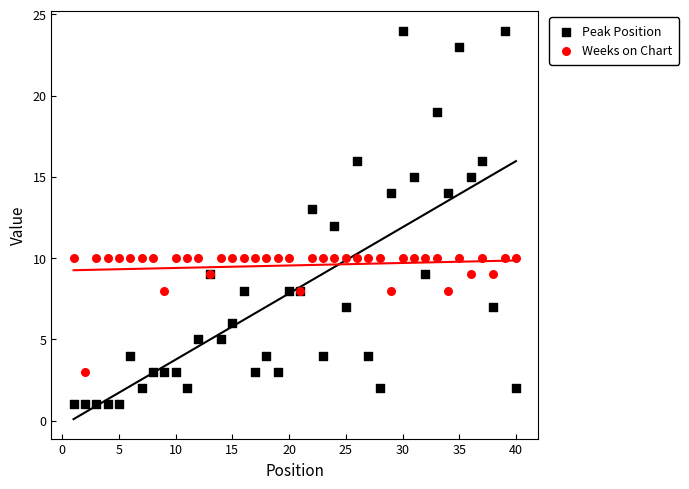

Which series contains the highest Y value?

Peak Position